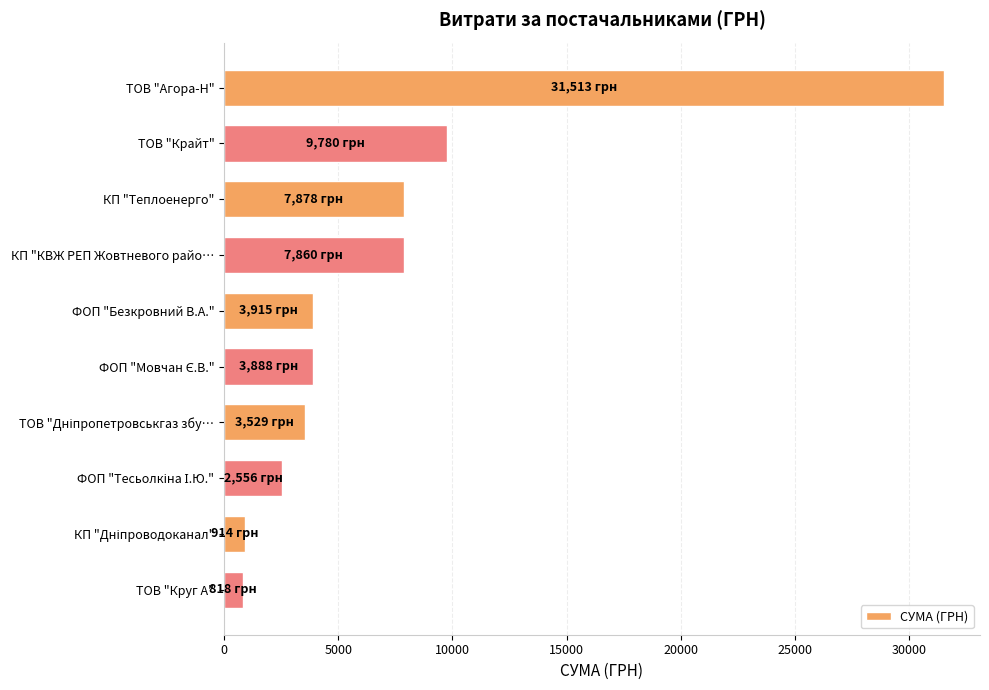

What is the ratio of the value at ТОВ "Агора-Н" to the value at ФОП "Безкровний В.А."?

8.0